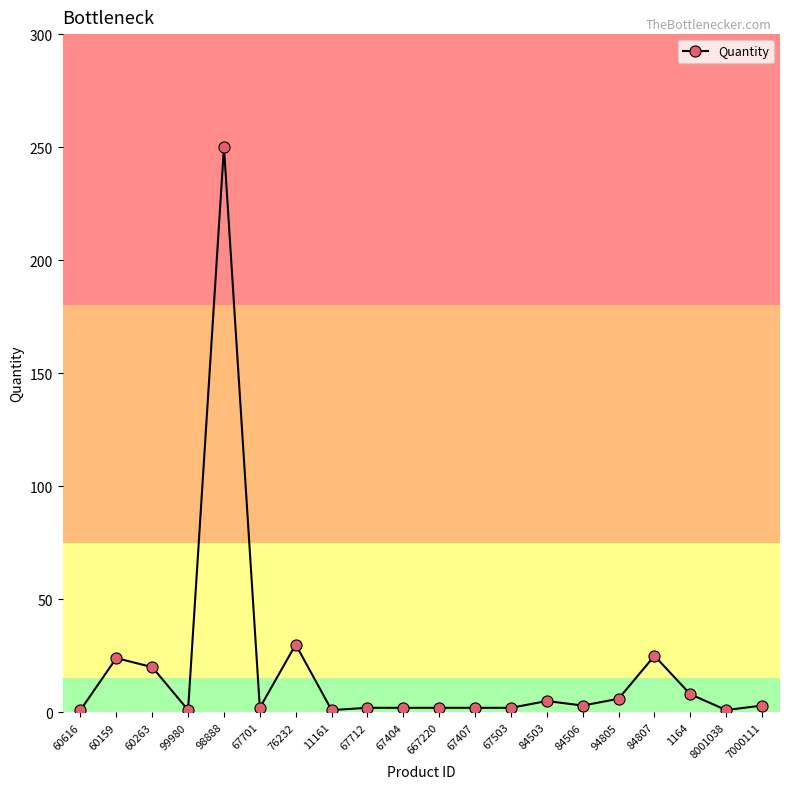

What is the sum of the values at 67503 and 98888?

252